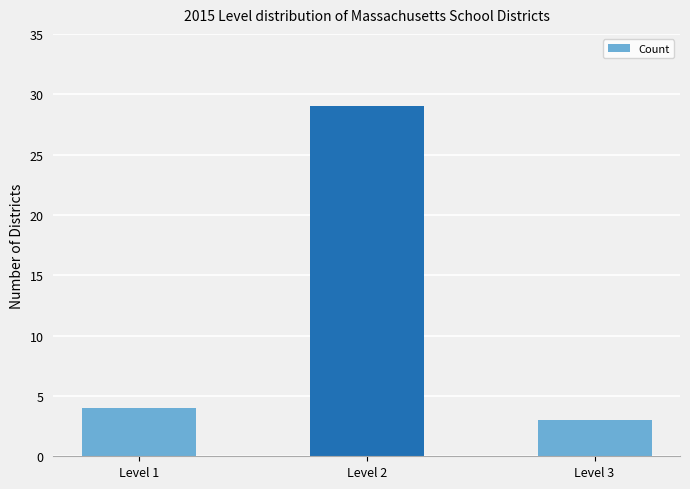

What is the smallest value displayed?

3